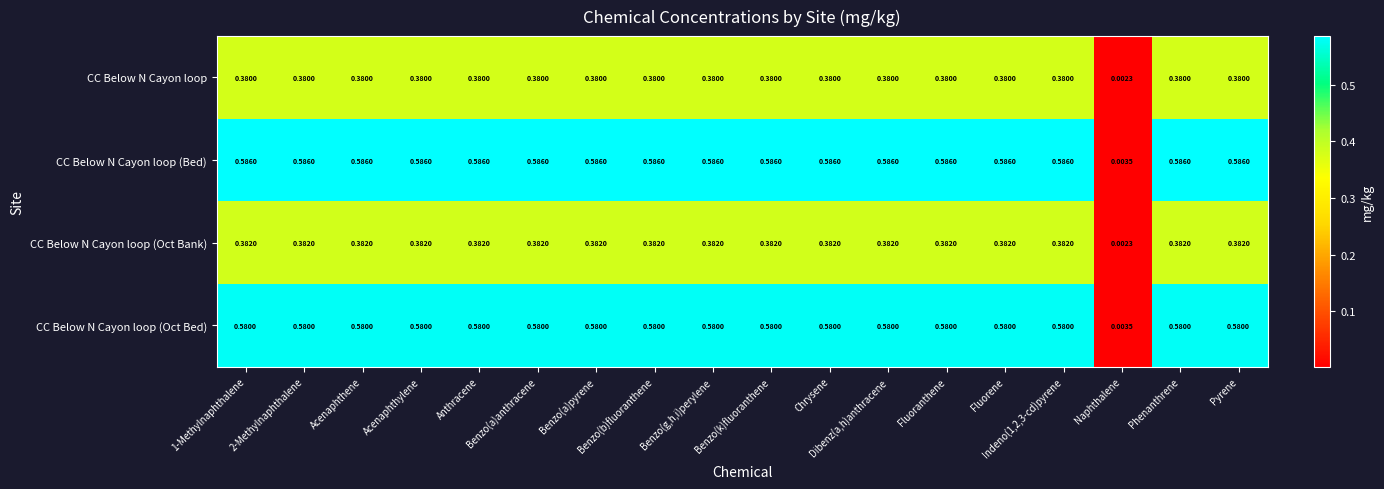

Which series has the widest spread of values?

CC Below N Cayon loop (Bed)